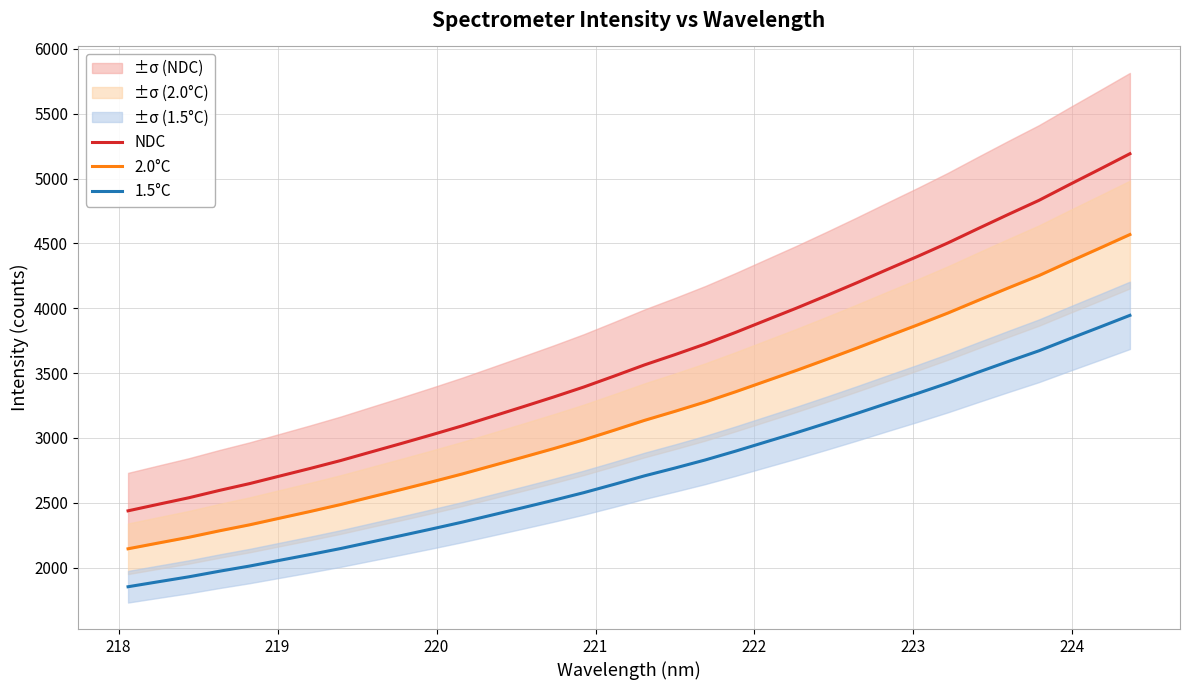

How many series are shown in this chart?

3